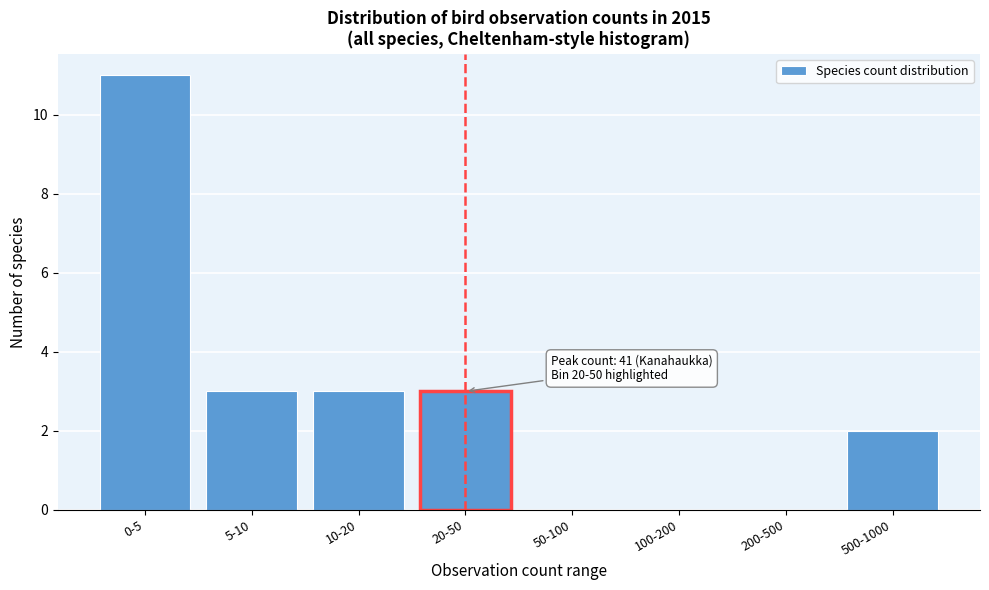

Reading right to left, what are all the values shown in this chart?

500-1000=2	200-500=0	100-200=0	50-100=0	20-50=3	10-20=3	5-10=3	0-5=11